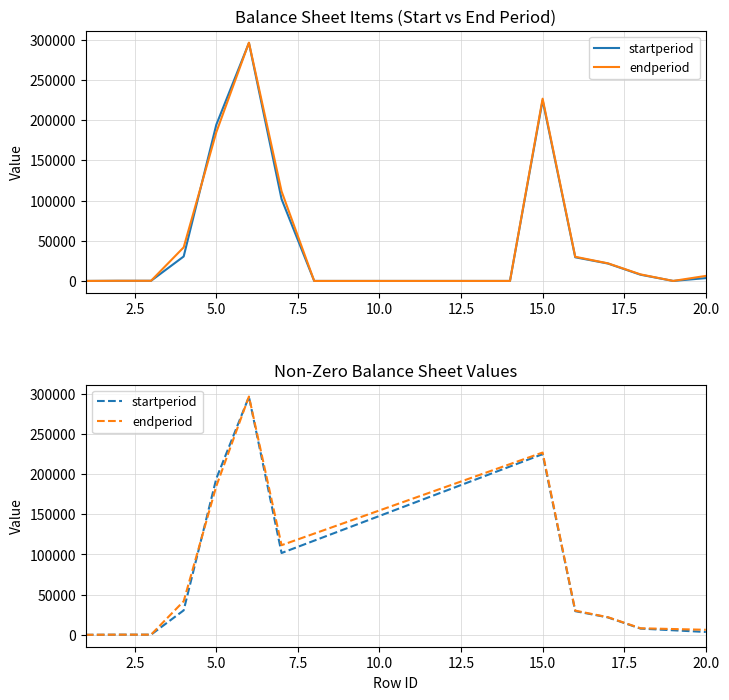

Count the number of data series in this chart.

2